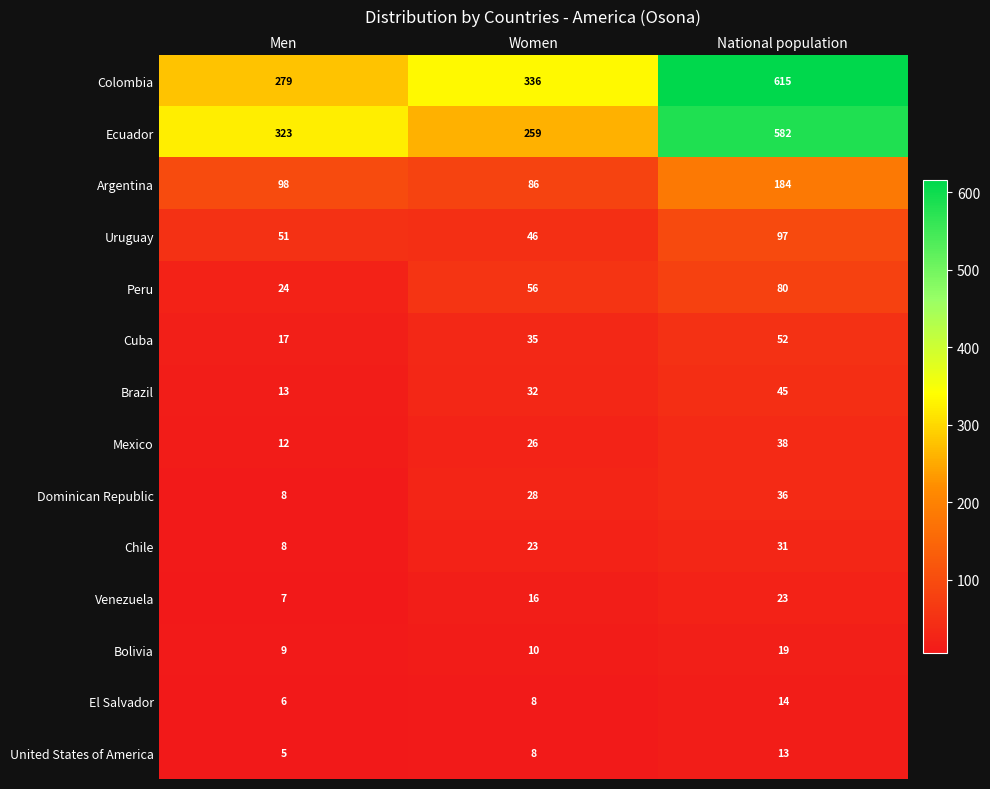

What is the difference between the maximum and second lowest values in the Bolivia series?

9